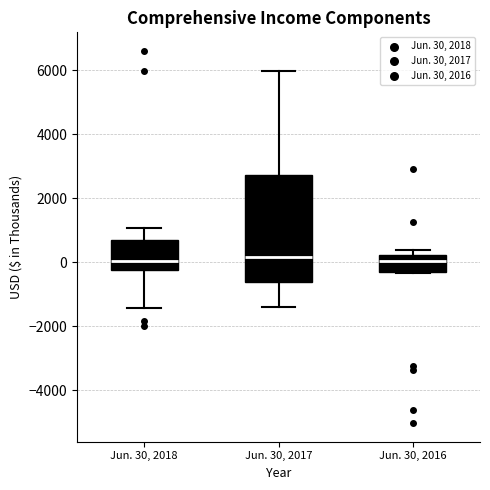

Reading left to right, read every box against the y-axis: the position of its median line, the range the box covers, and the ends of its whiskers. The values are not printed on the chart, so give them approximately, as read against the axis.

Jun. 30, 2018: median 0, box -200 to 600, whiskers -1400 to 1000
Jun. 30, 2017: median 200, box -600 to 2800, whiskers -1400 to 6000
Jun. 30, 2016: median 0, box -400 to 200, whiskers -400 to 400